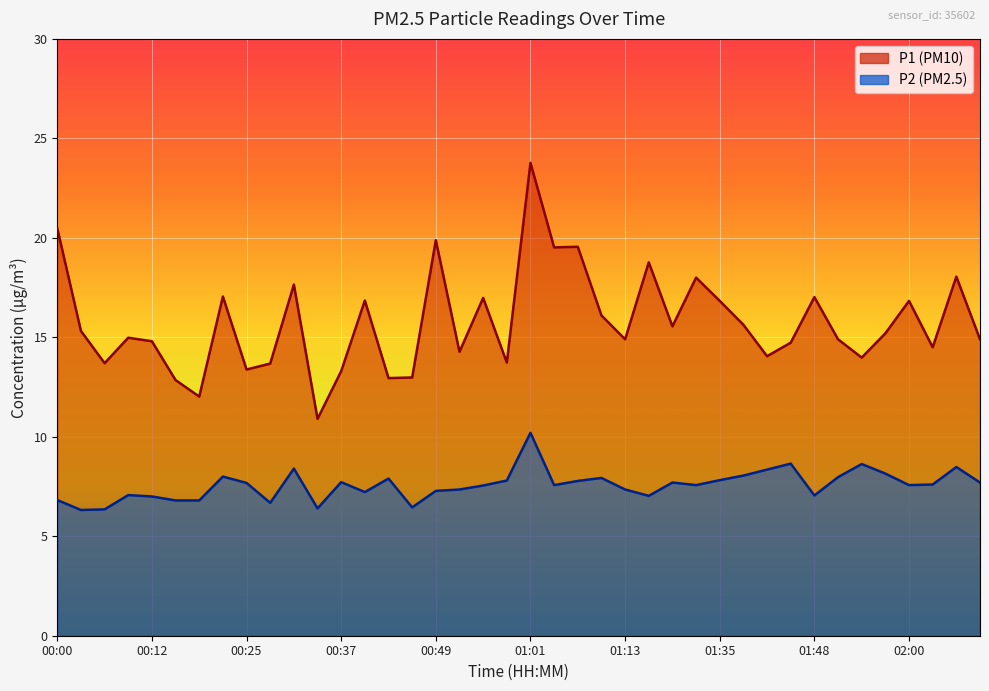

At how many categories does at least one series exceed 23?

1